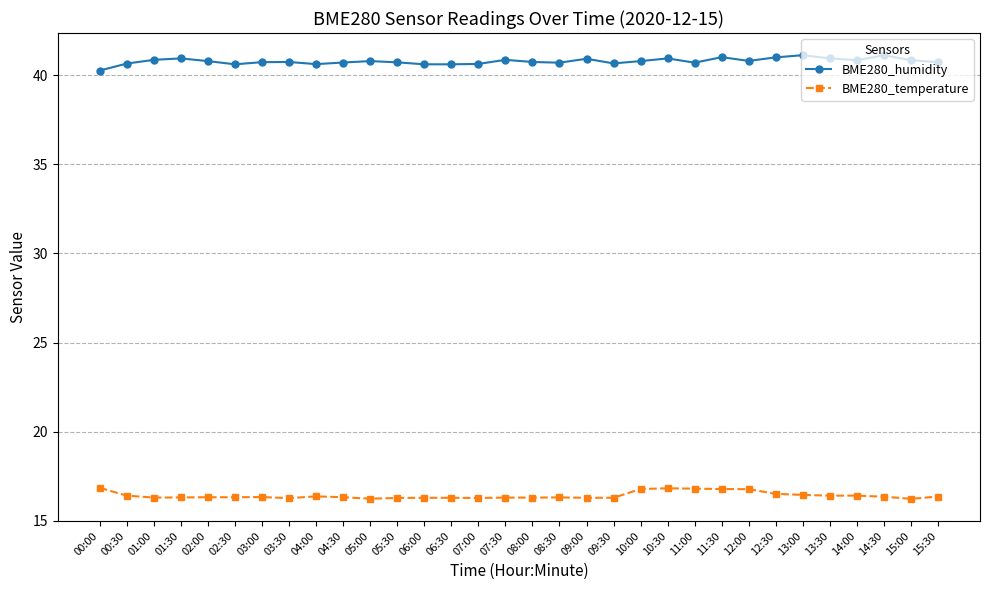

What is the total value across all series at 05:00?

57.0